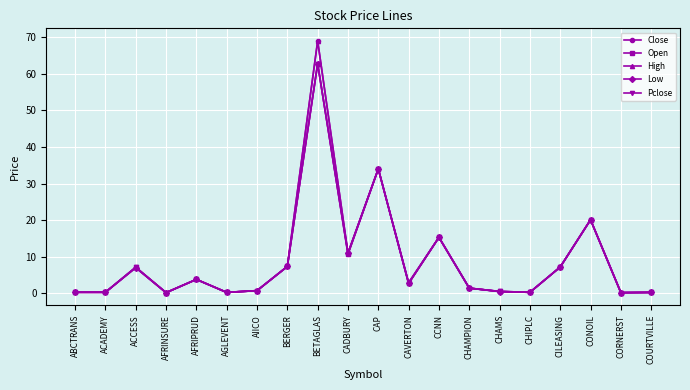

Does the chart display data point markers on the line(s)?

Yes